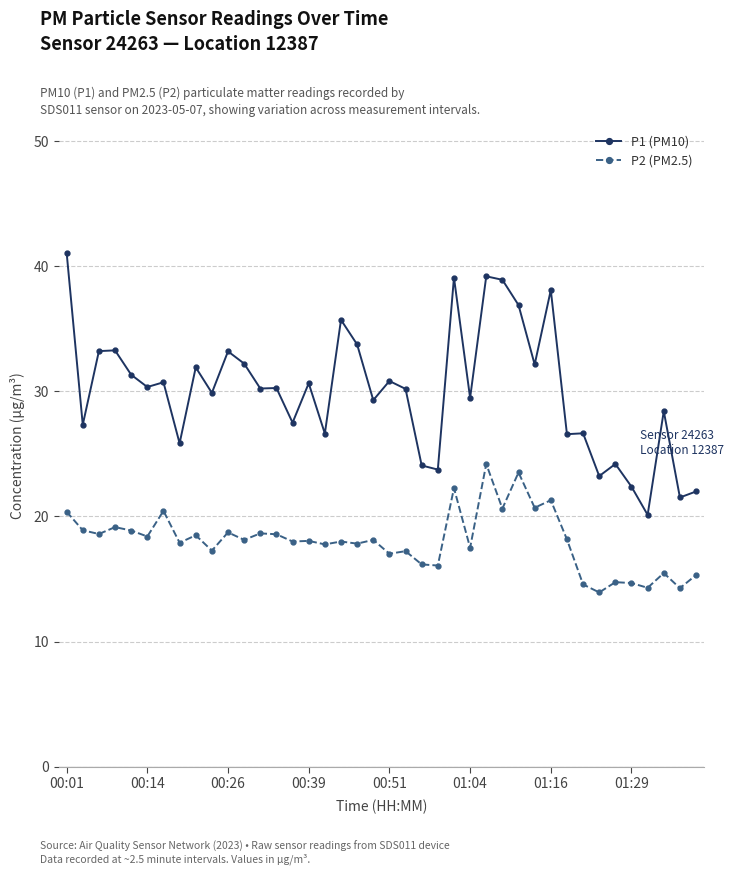

What is the smallest value displayed?

13.9